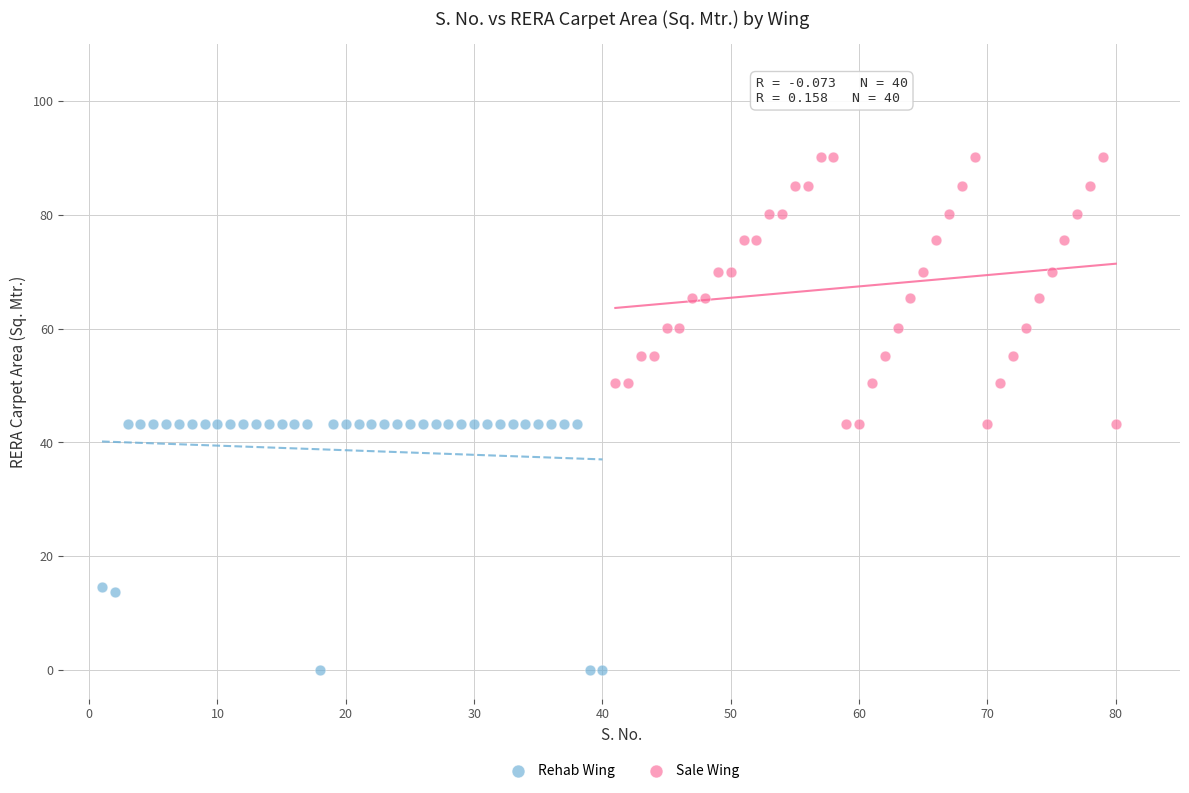

Which series contains the lowest Y value?

Rehab Wing